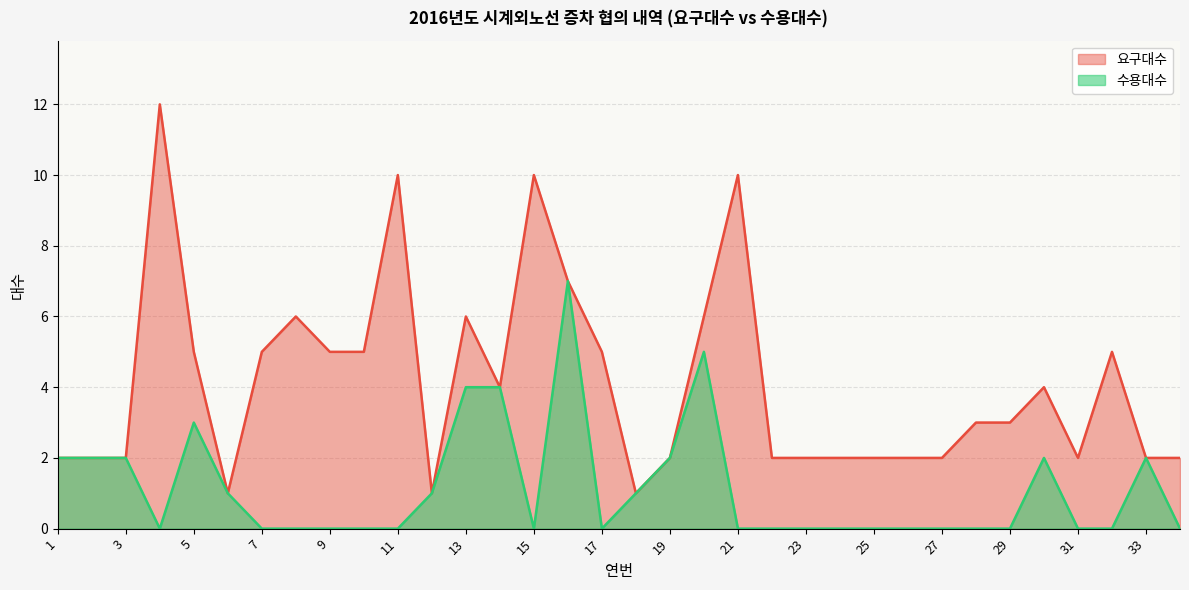

What is the total value across all series at 7?

5